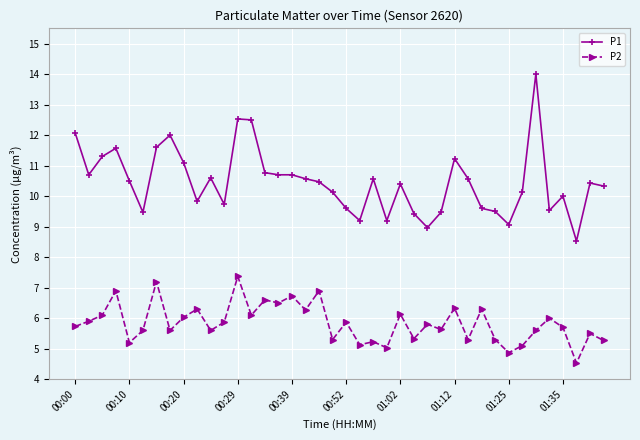

Rank the series by their maximum value, from lowest to highest.

P2, P1